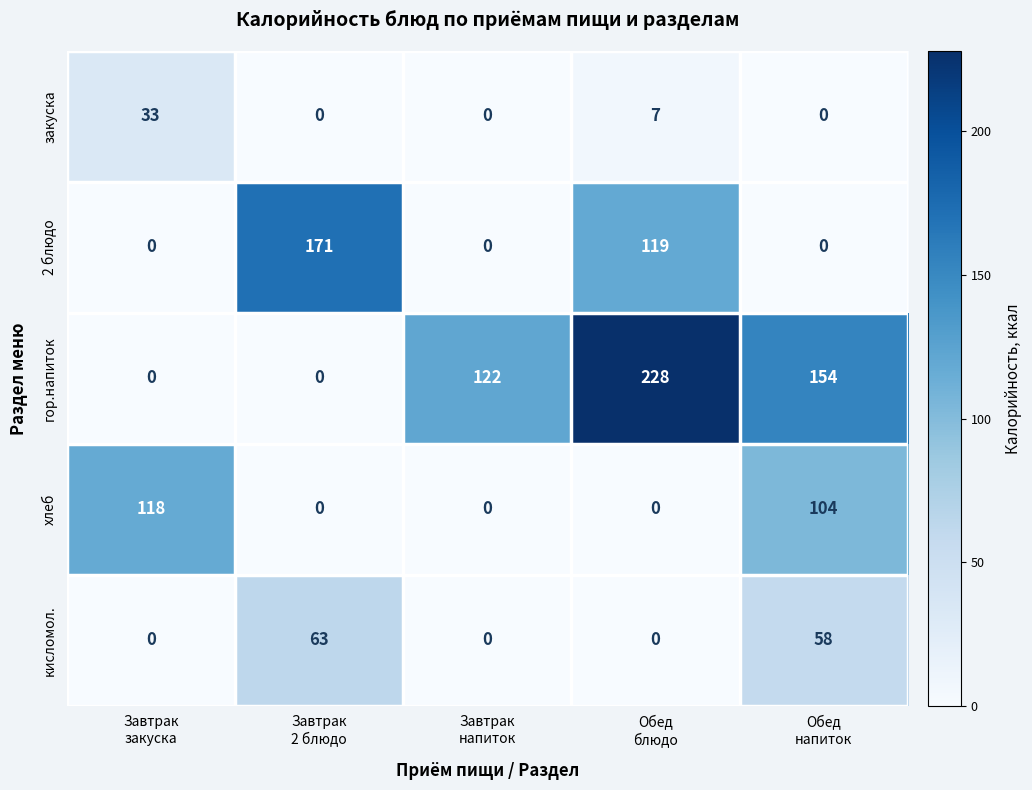

How many data points does each series have?

5